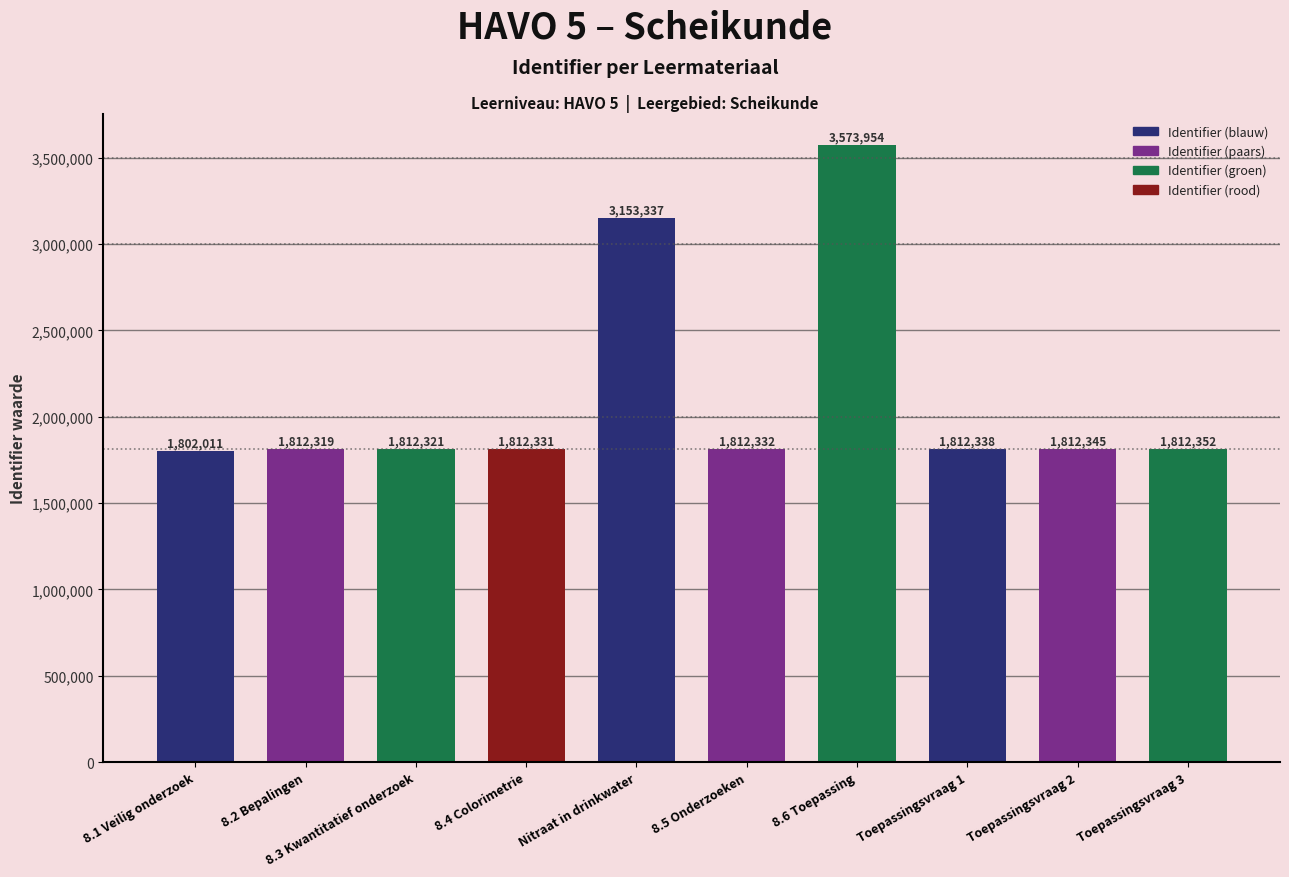

What is the value of the 7th bar from the left?

3573954